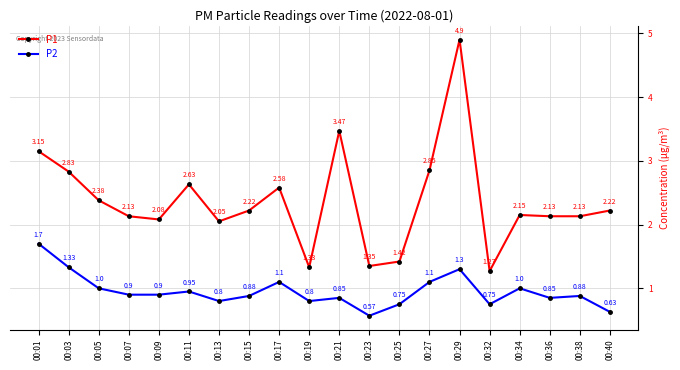

True or false: P2 and P1 cross at least once.

False